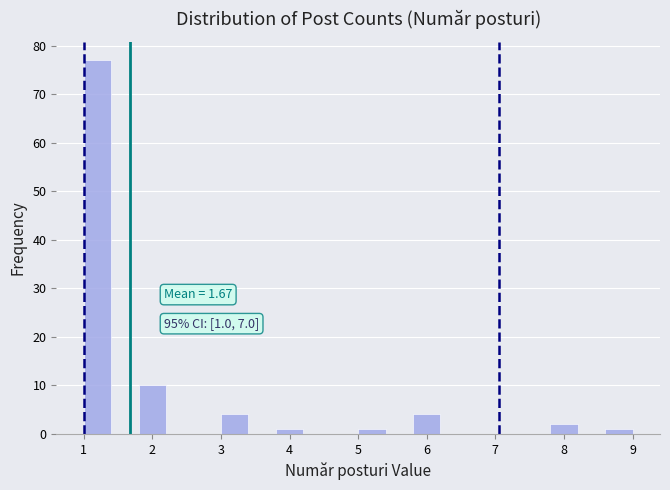

Over which range of the x-axis is the bar tallest?

1.0 to 1.4